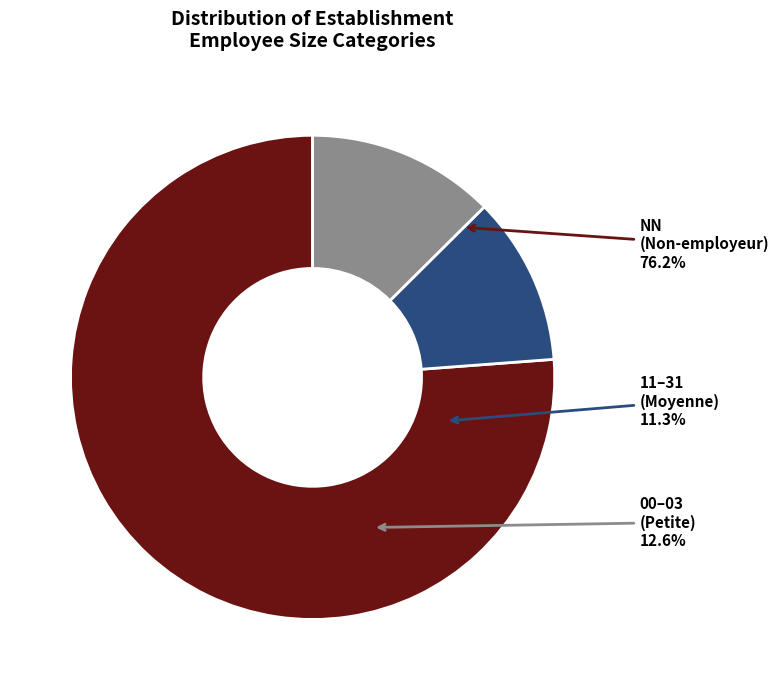

Does 22 account for over 50% of the chart?

No